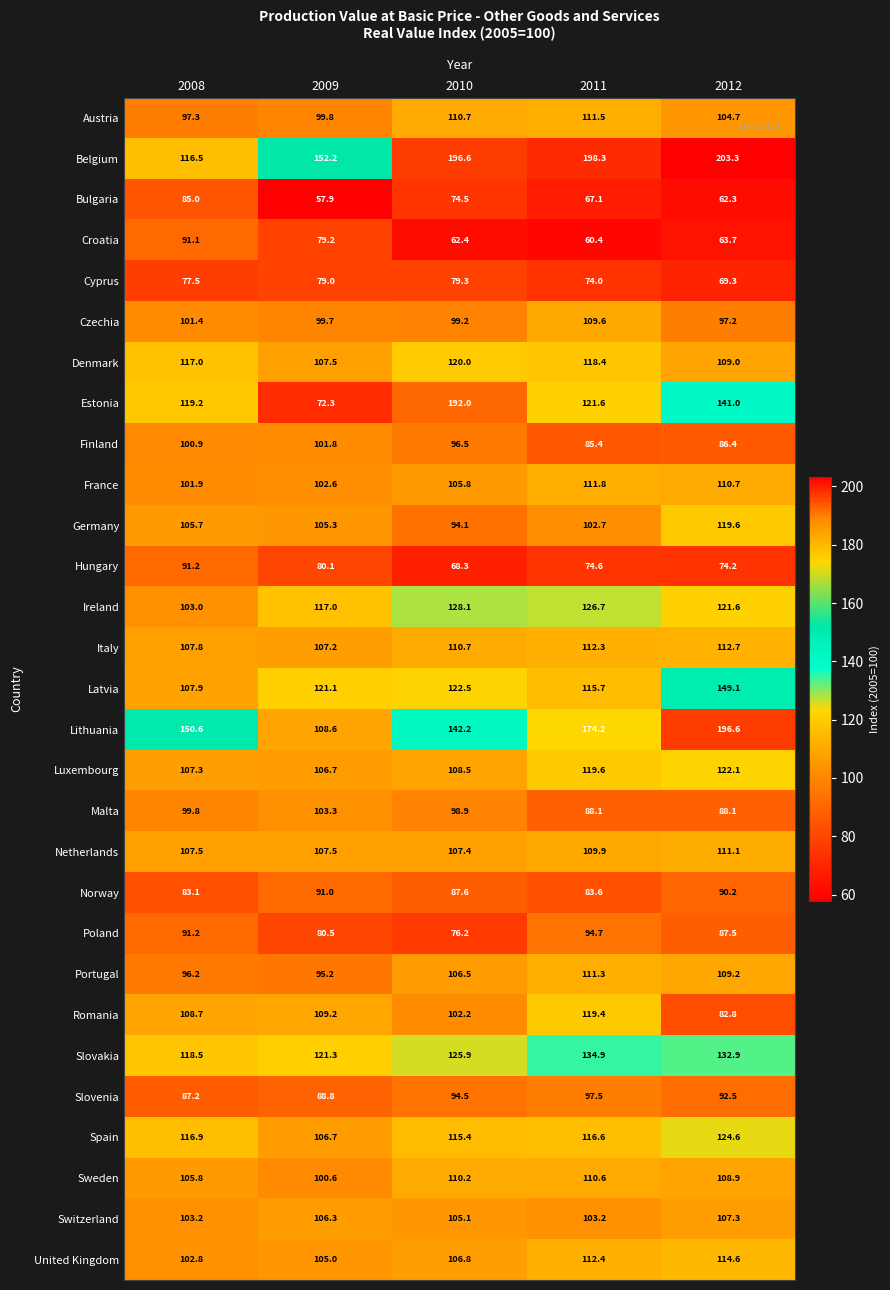

Which series has the largest total across all categories?

Belgium